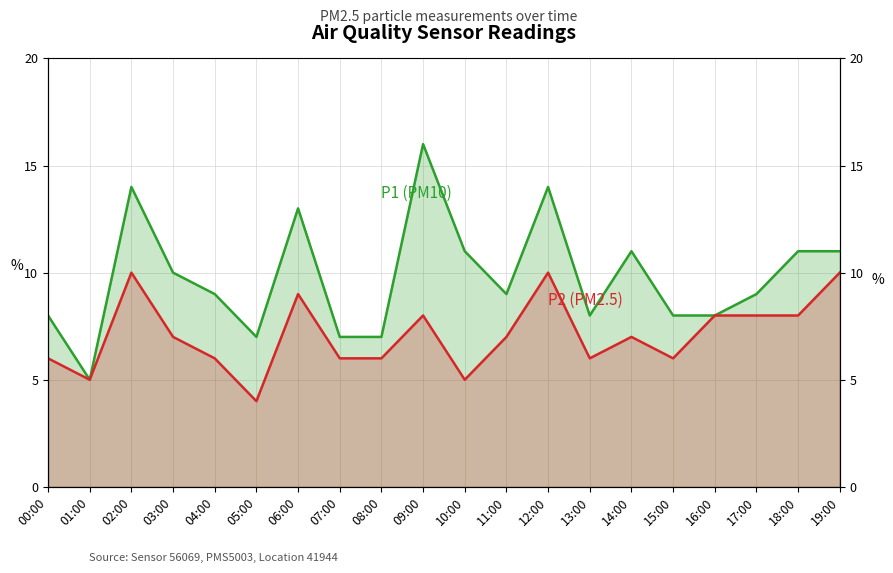

Reading right to left, list all the values displayed in this chart.

P1: 11	11	9	8	8	11	8	14	9	11	16	7	7	13	7	9	10	14	5	8
P2: 10	8	8	8	6	7	6	10	7	5	8	6	6	9	4	6	7	10	5	6